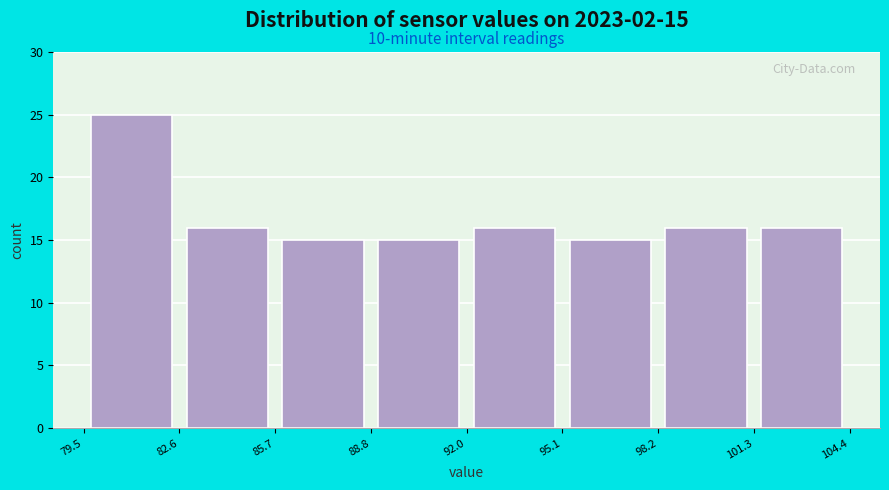

Which range on the x-axis has the tallest bar?

79.5 to 82.6